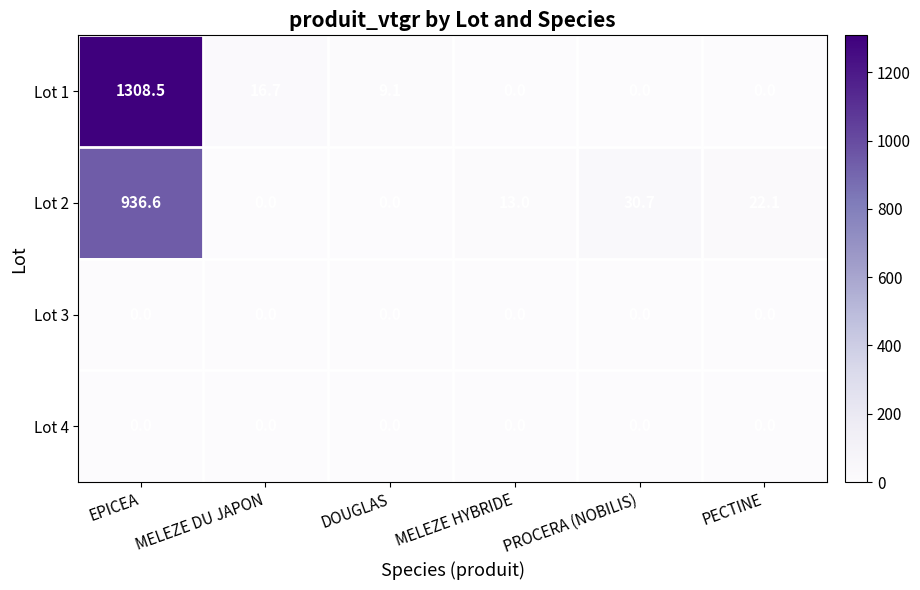

What is the greatest value displayed?

1308.5